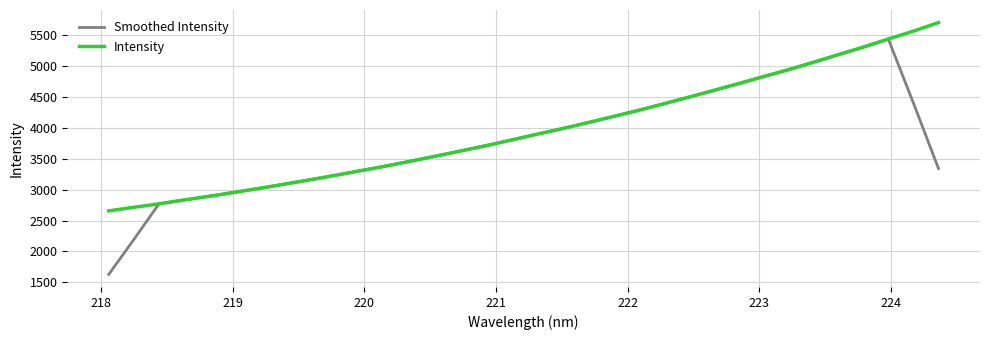

True or false: Intensity has more than 2 points higher than both neighbors.

False